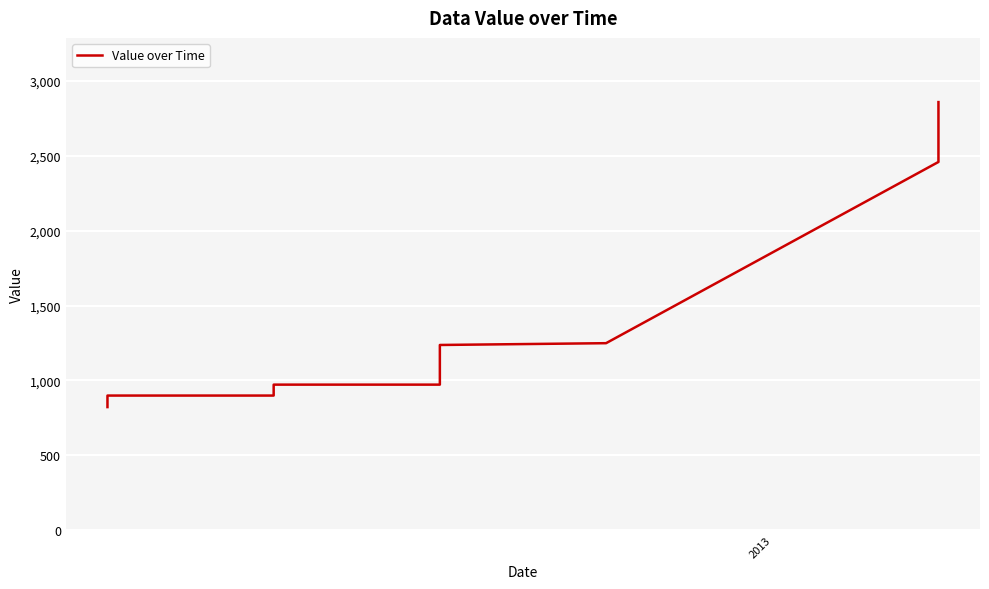

The value at 3 is 1271. True or false?

False